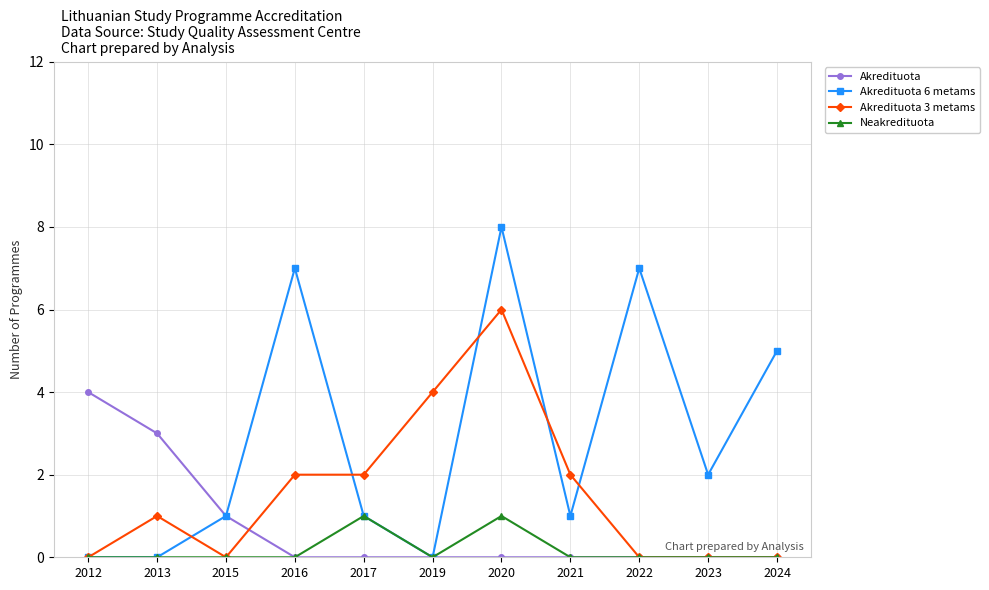

The Neakredituota series shows 0 at 2024. True or false?

True